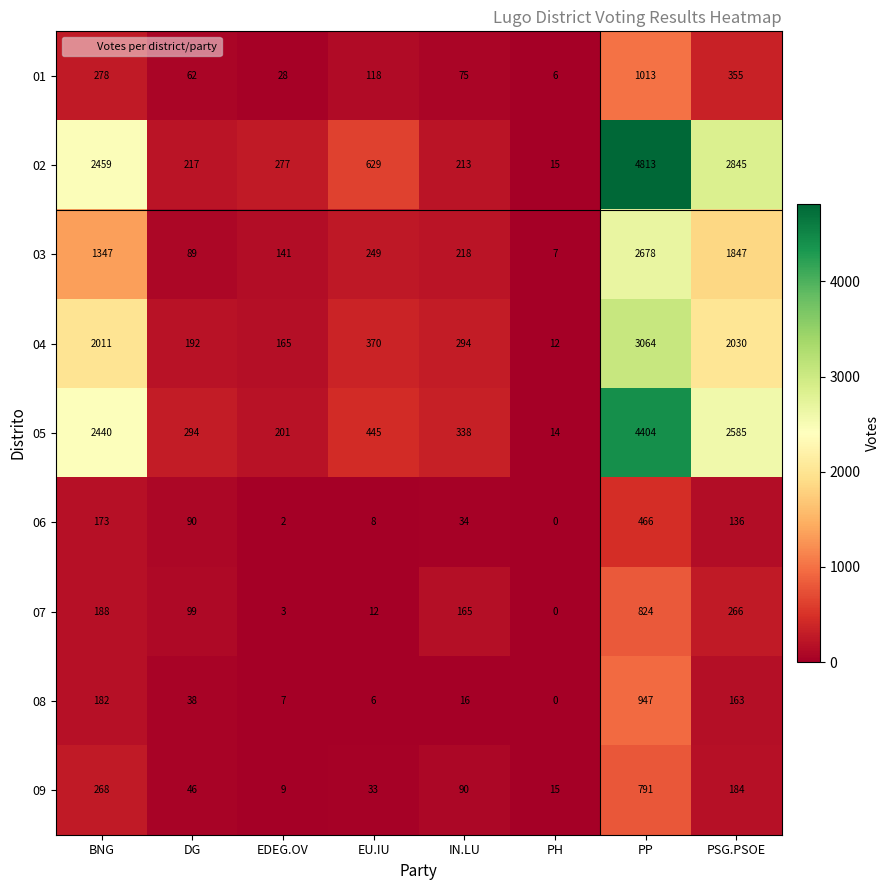

Which series has the largest total across all categories?

02